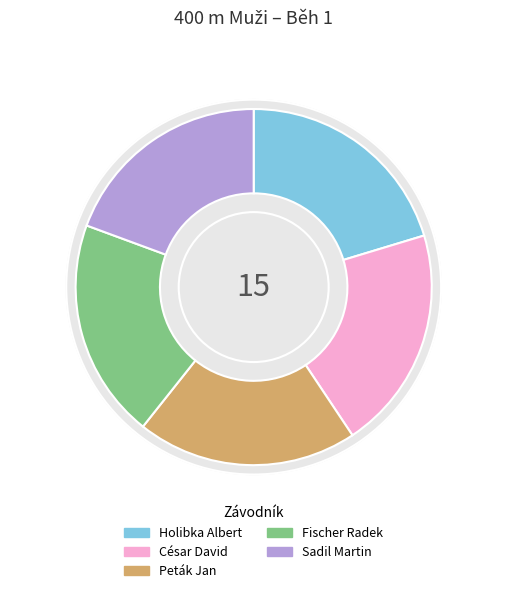

To the nearest percent, what is the difference between the largest and smallest slice percentages?

1%